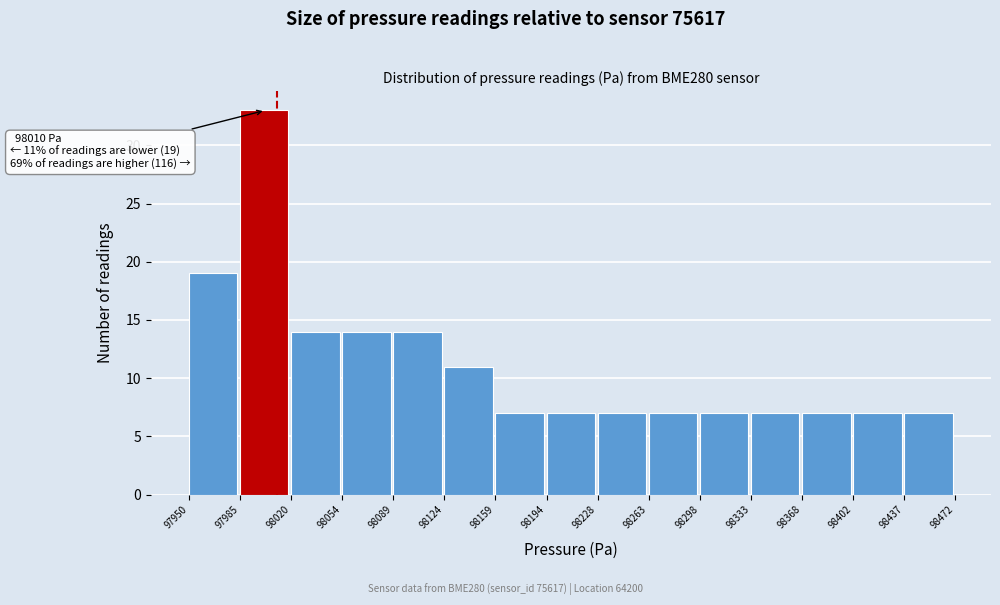

Over which range of the x-axis is the bar tallest?

97985 to 98020